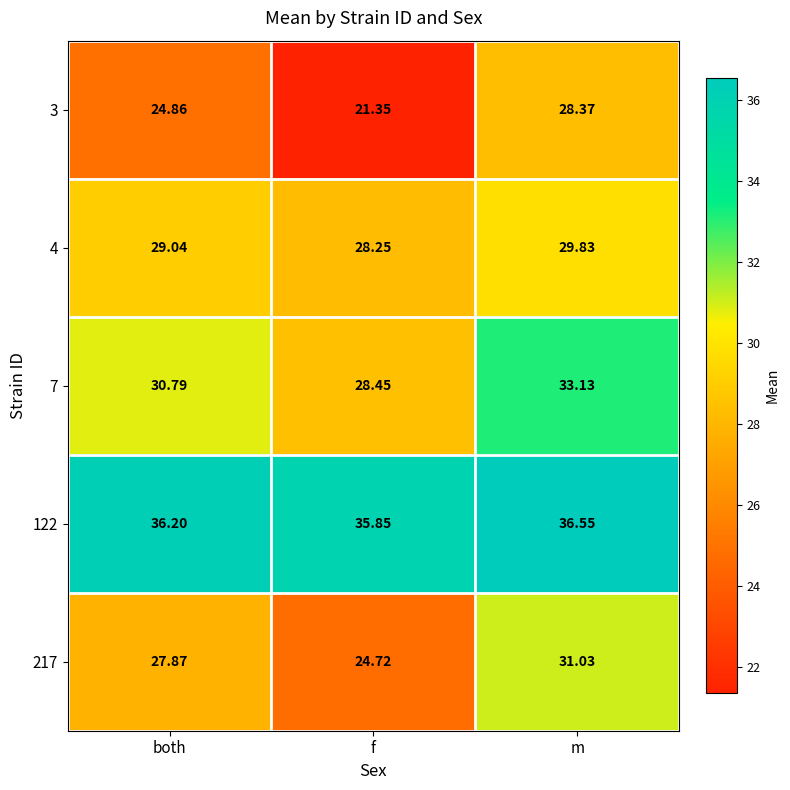

List the labels in order of 122 value, smallest first.

f, both, m